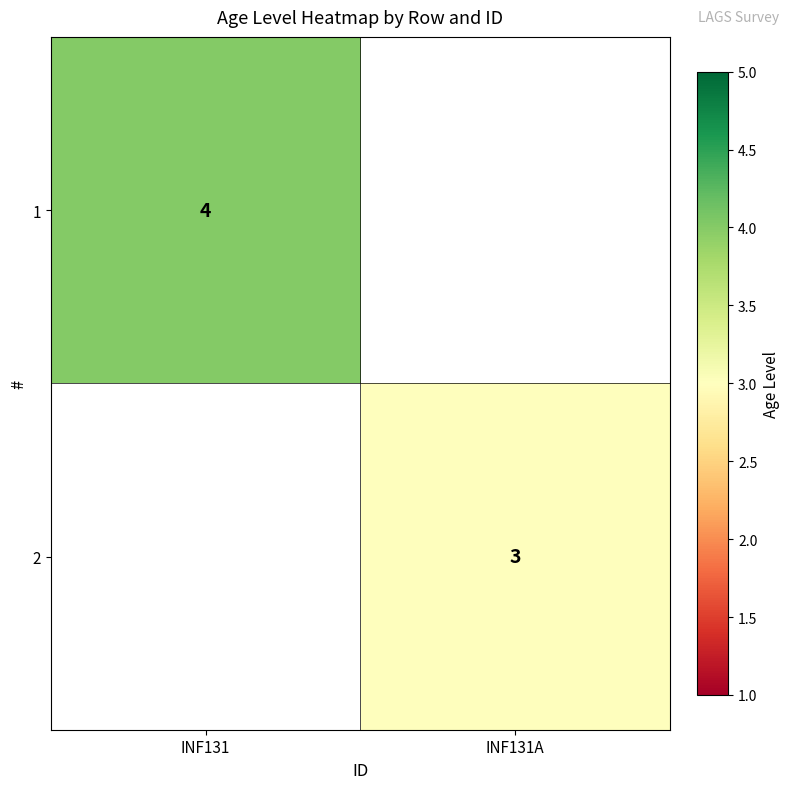

The 2 series shows 5 at INF131A. True or false?

False